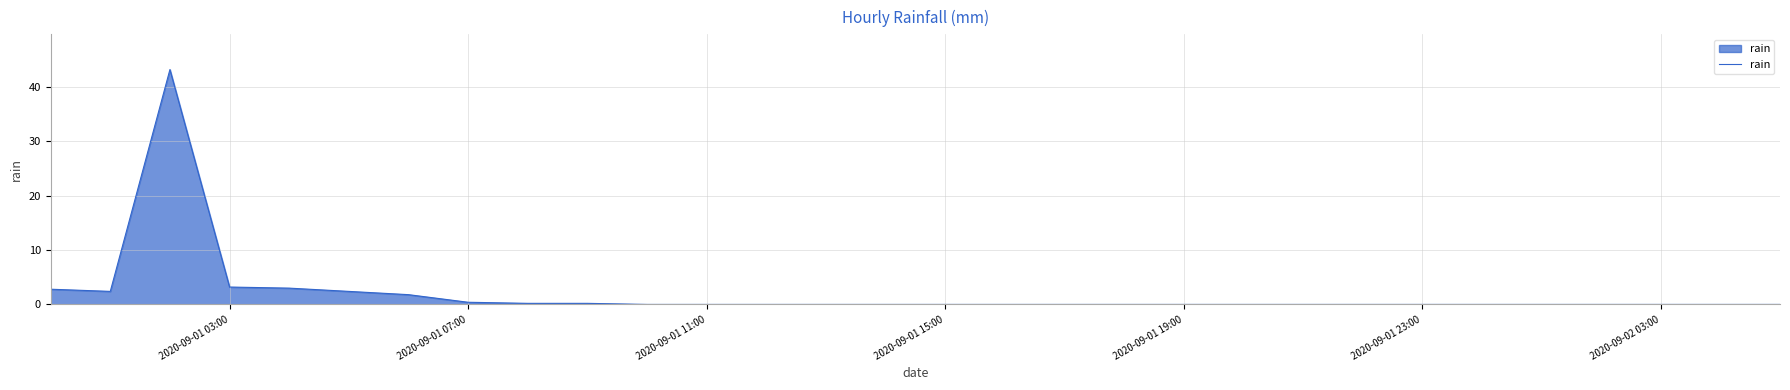

What is the sum of all values?

59.6